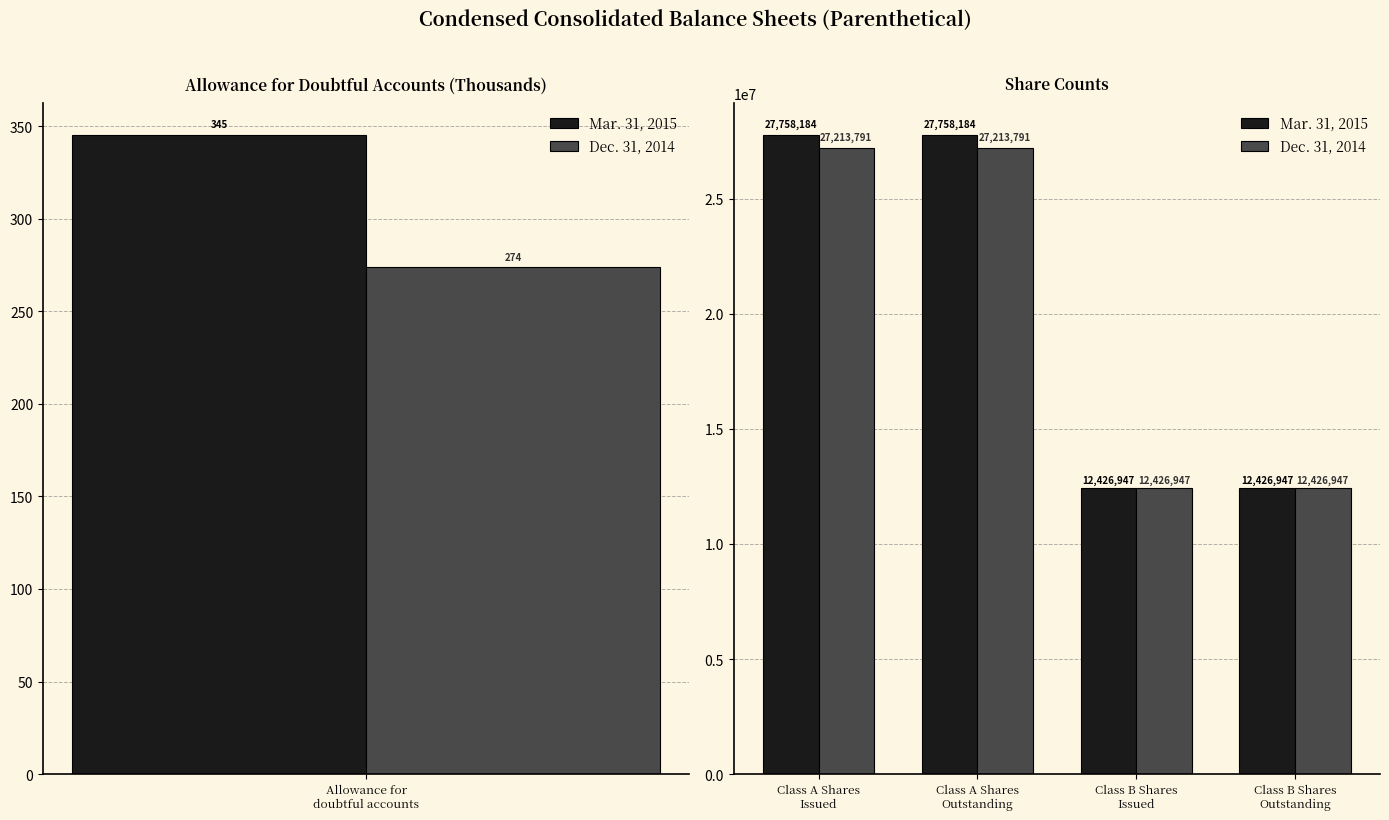

List the series in order of their peak value, highest first.

Mar. 31, 2015, Dec. 31, 2014